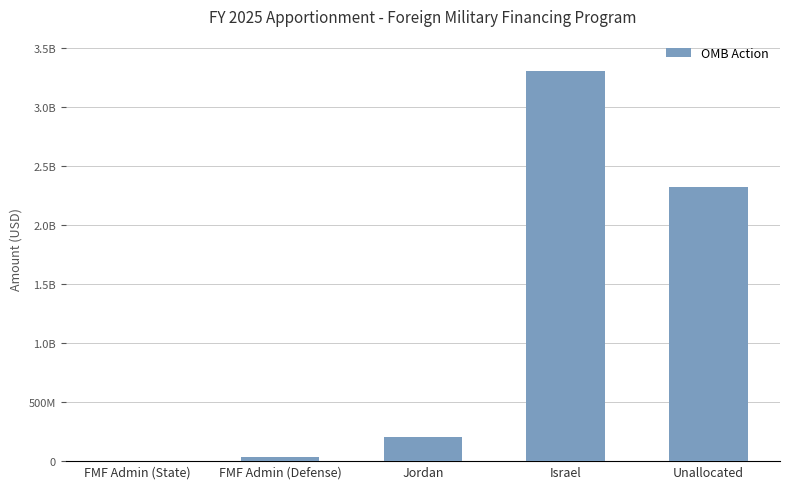

How many values are below 201000000?

2